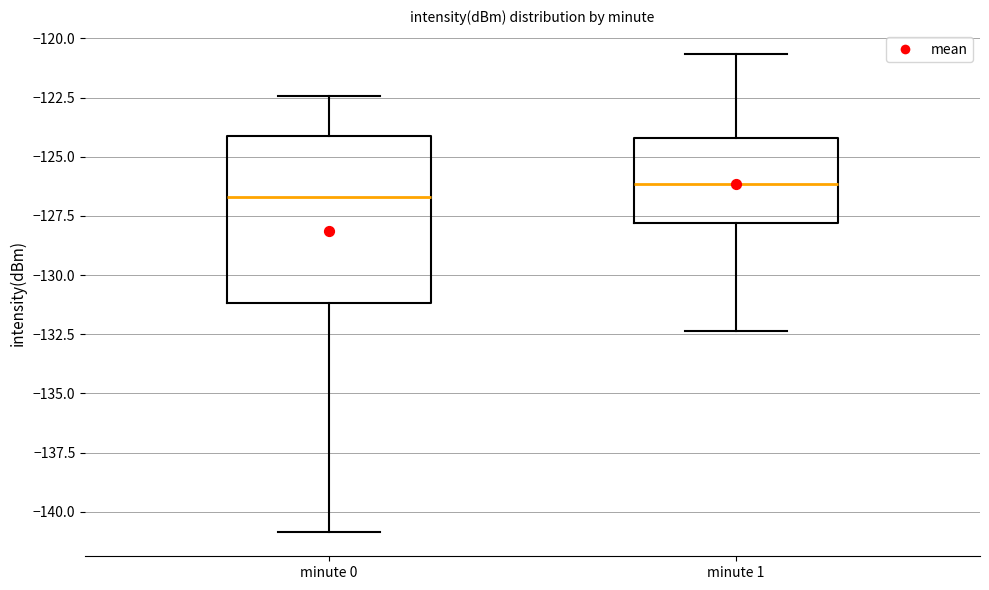

Which box's median line is the highest?

minute 1